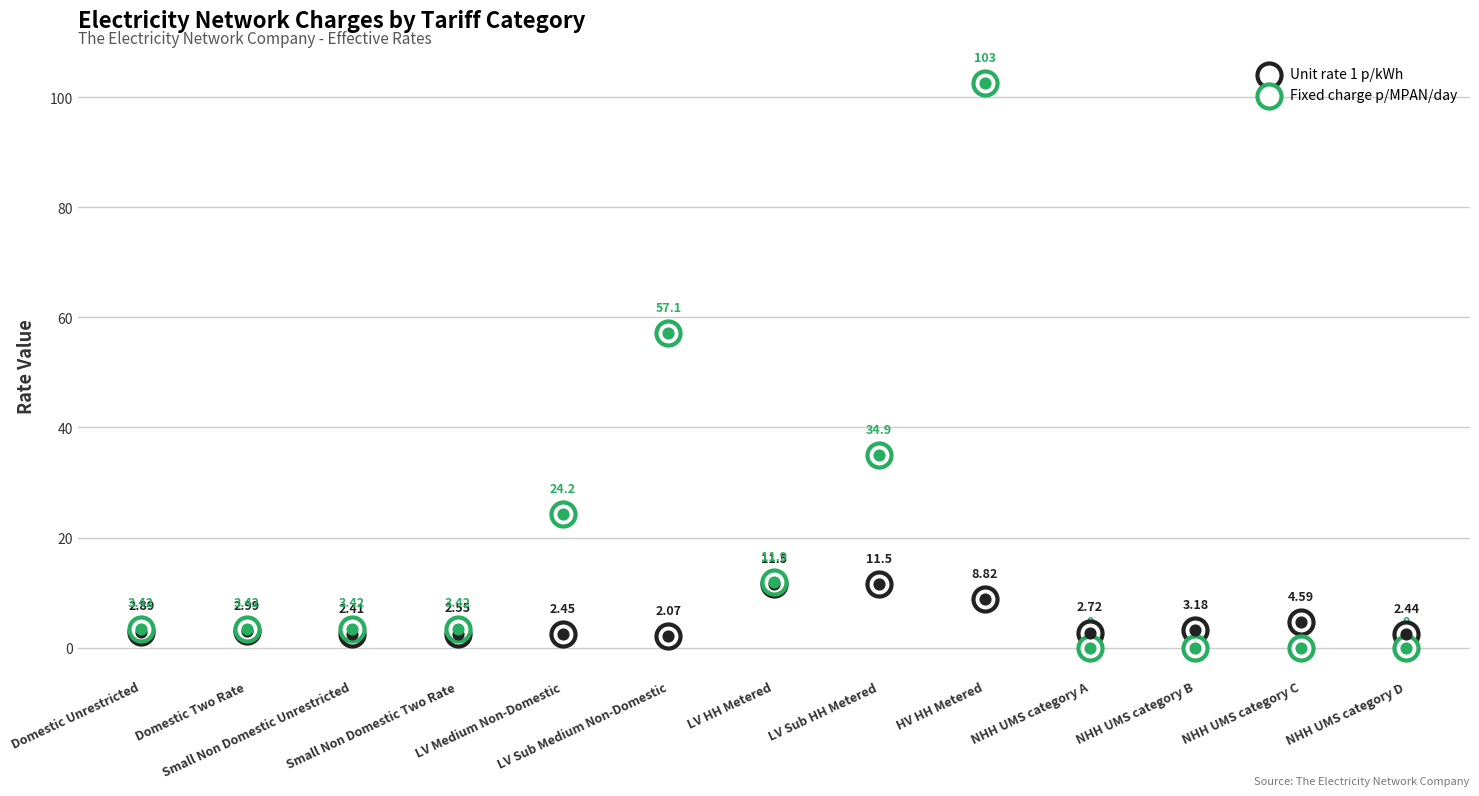

Which series contains the highest Y value?

Fixed charge p/MPAN/day